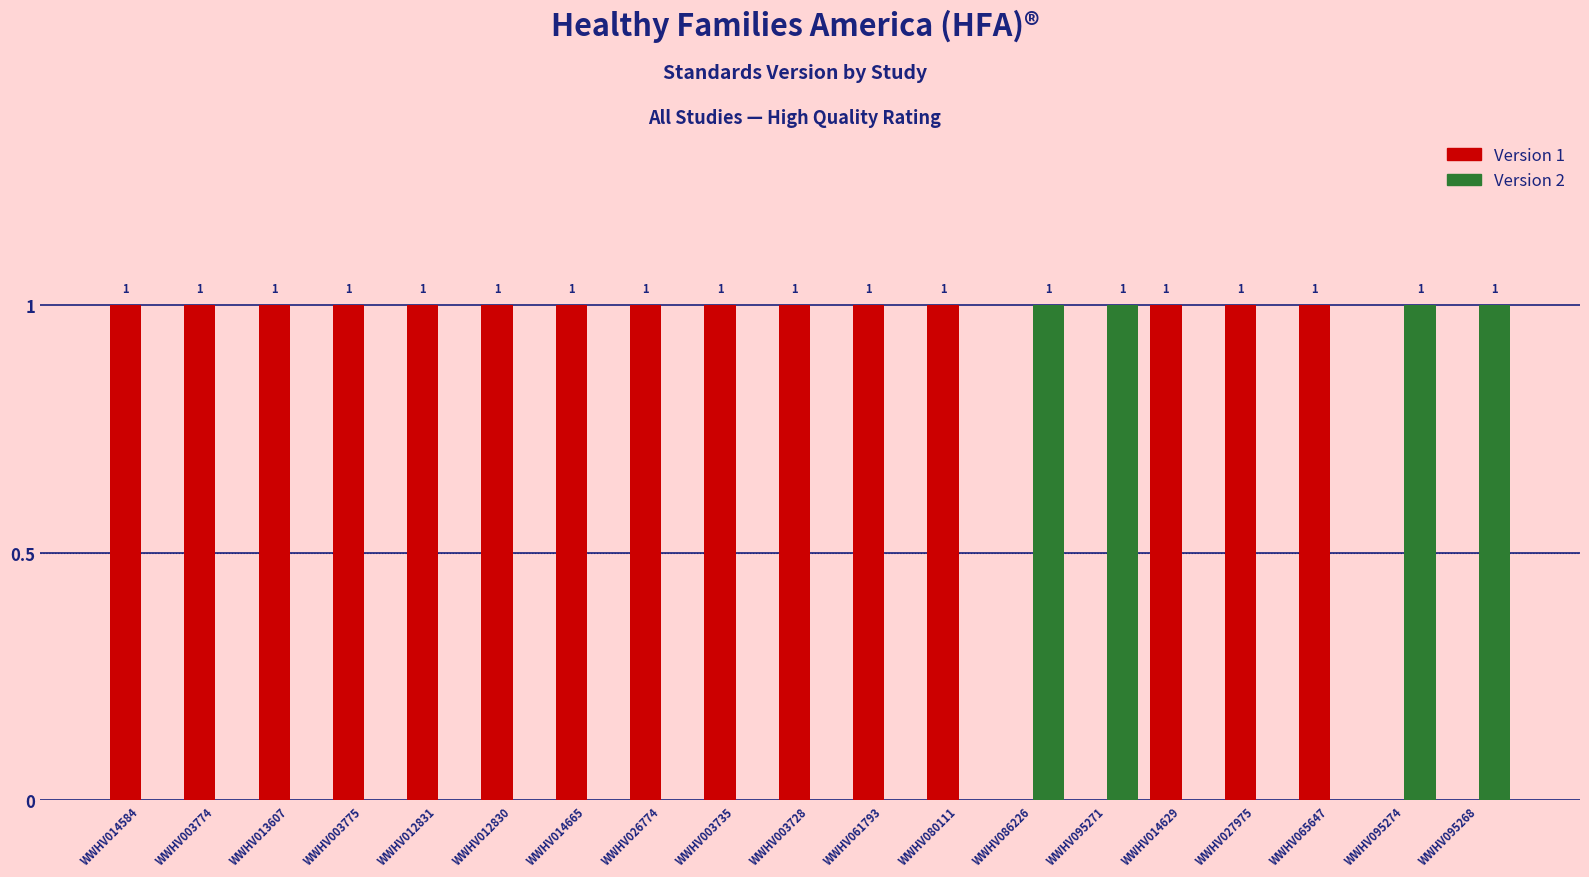

The Version 1 series shows 1 at WWHV026774. True or false?

True